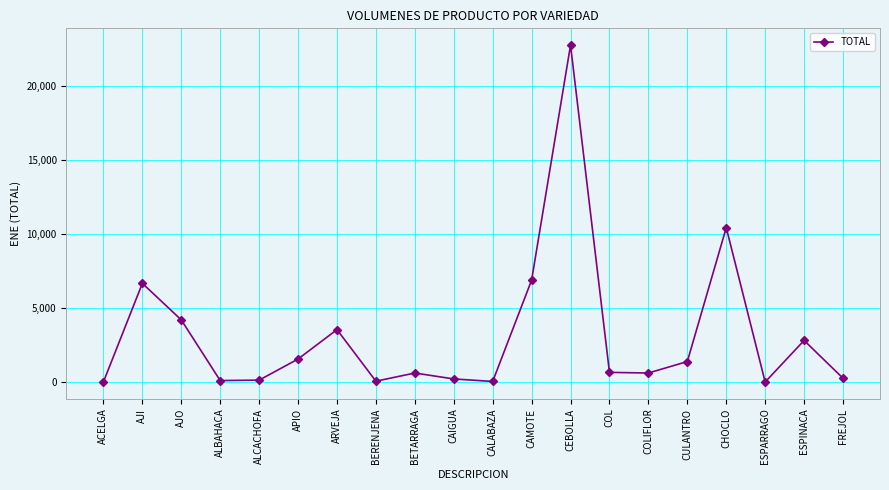

Between CULANTRO and FREJOL, which is larger?

CULANTRO